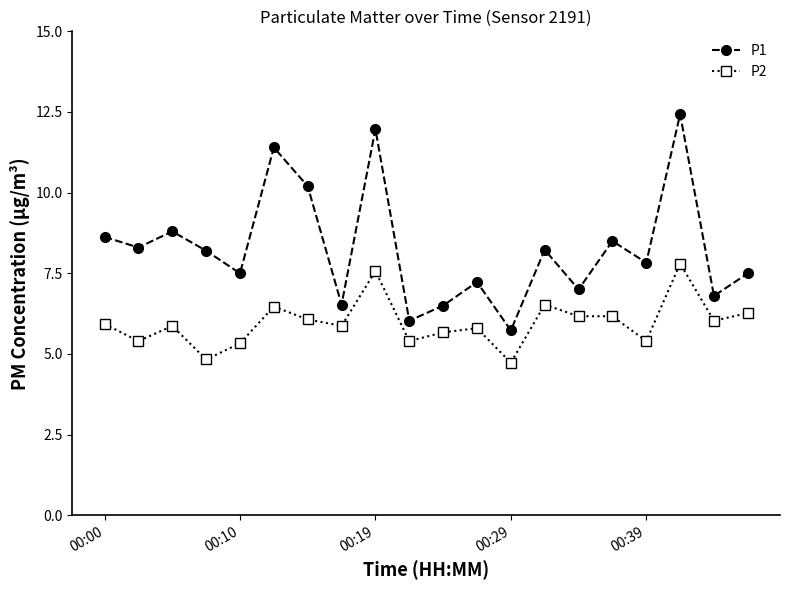

How many lines are shown in the chart?

2